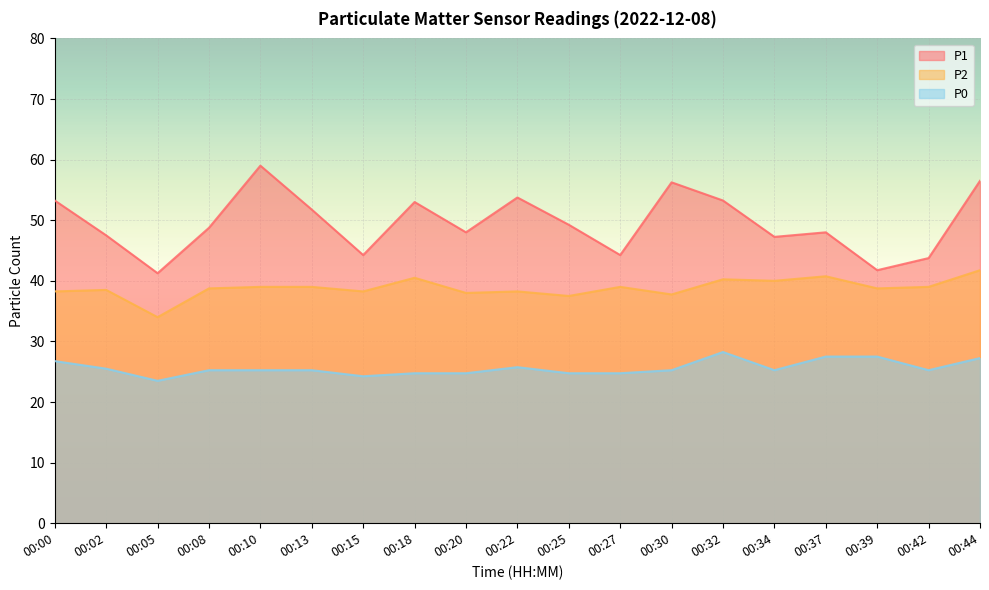

What is the sum of all P2 values?

737.2